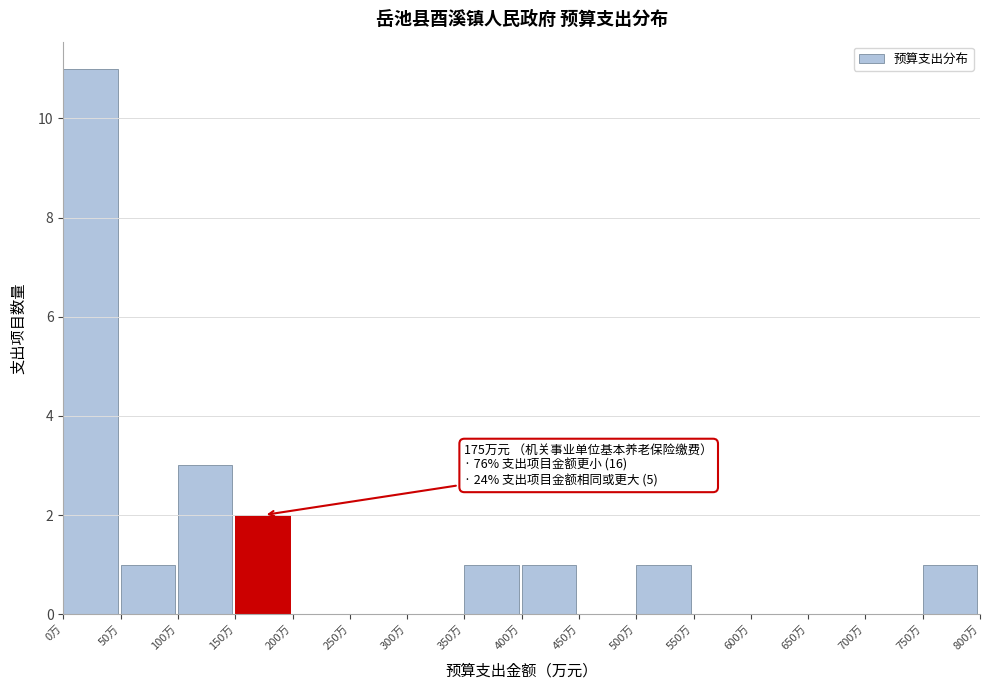

Which range on the x-axis has the tallest bar?

0 to 50